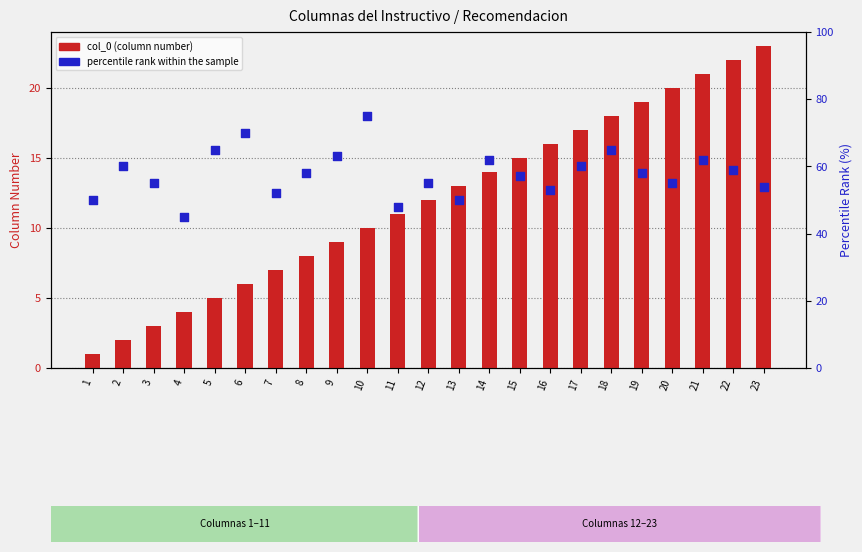

Which series has the largest Y range (max minus min)?

percentile rank within the sample